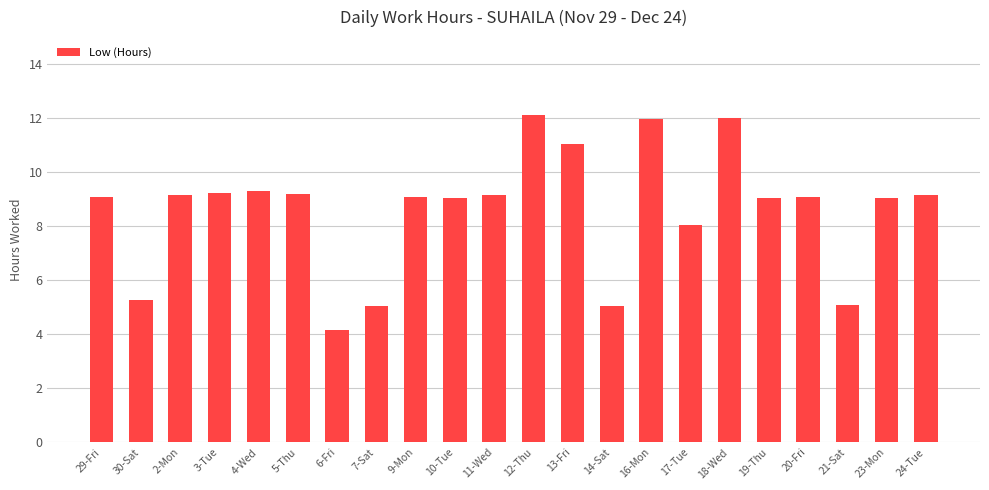

How many distinct data groups are displayed?

1